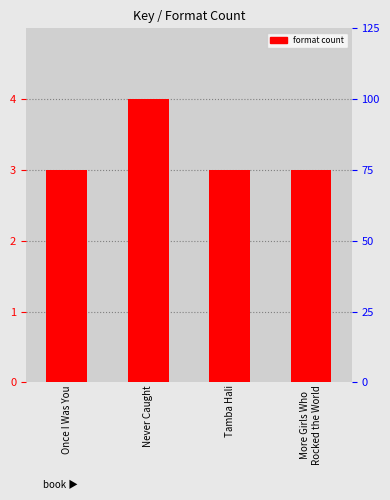

Rank the categories by value from lowest to highest.

Once I Was You, Tamba Hali, More Girls Who
Rocked the World, Never Caught